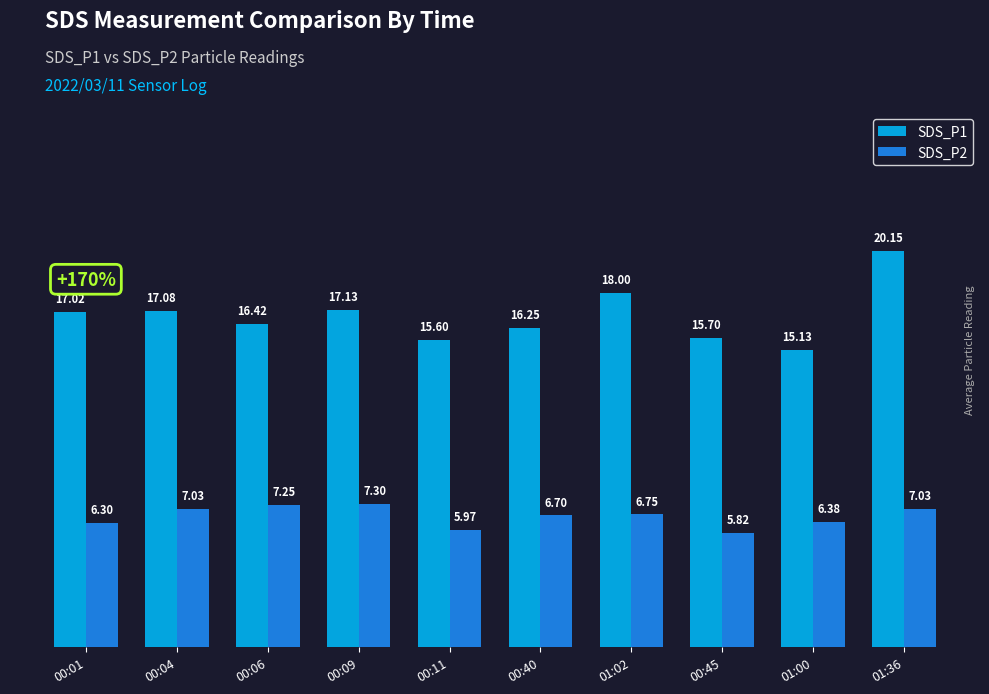

How many values in the SDS_P1 series exceed 17?

5